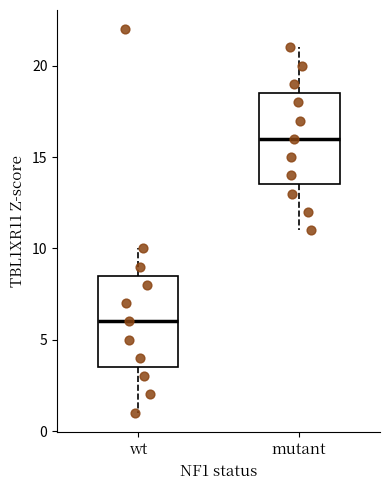

Reading left to right, transcribe this box plot: for each box, give where its median line is, the range the box spans, and where its two whiskers end, as read against the y-axis. The values are not printed on the chart, so give them approximately, as read against the axis.

wt: median 6.0, box 3.5 to 8.5, whiskers 1.0 to 10.0
mutant: median 16.0, box 13.5 to 18.5, whiskers 11.0 to 21.0